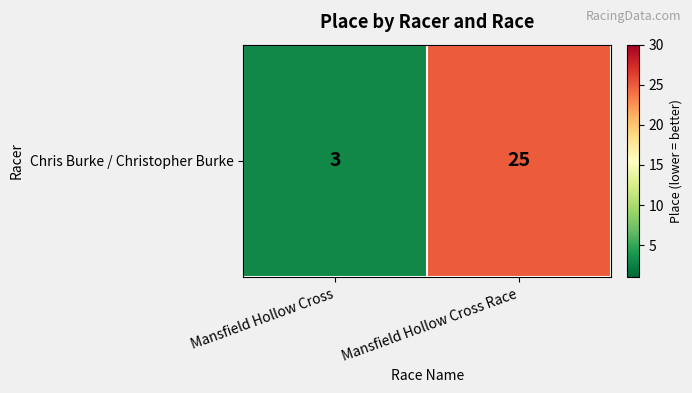

Which label corresponds to the largest value in the chart?

Mansfield Hollow Cross Race